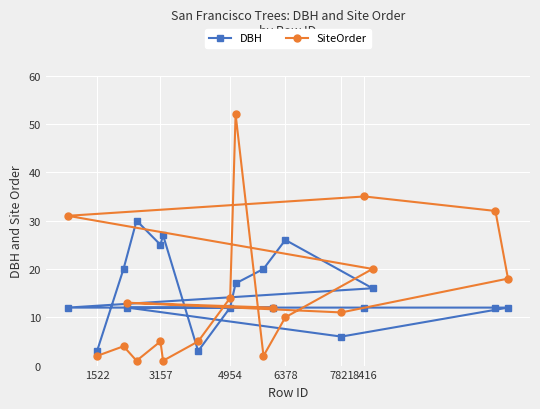

Which series has the largest range (max minus min)?

SiteOrder